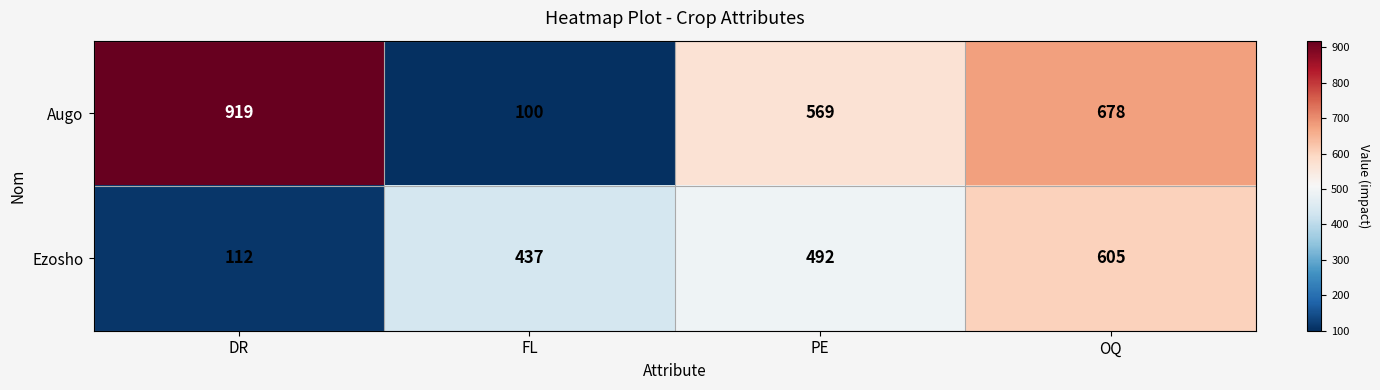

What is the spread (max minus min) of values at FL?

337